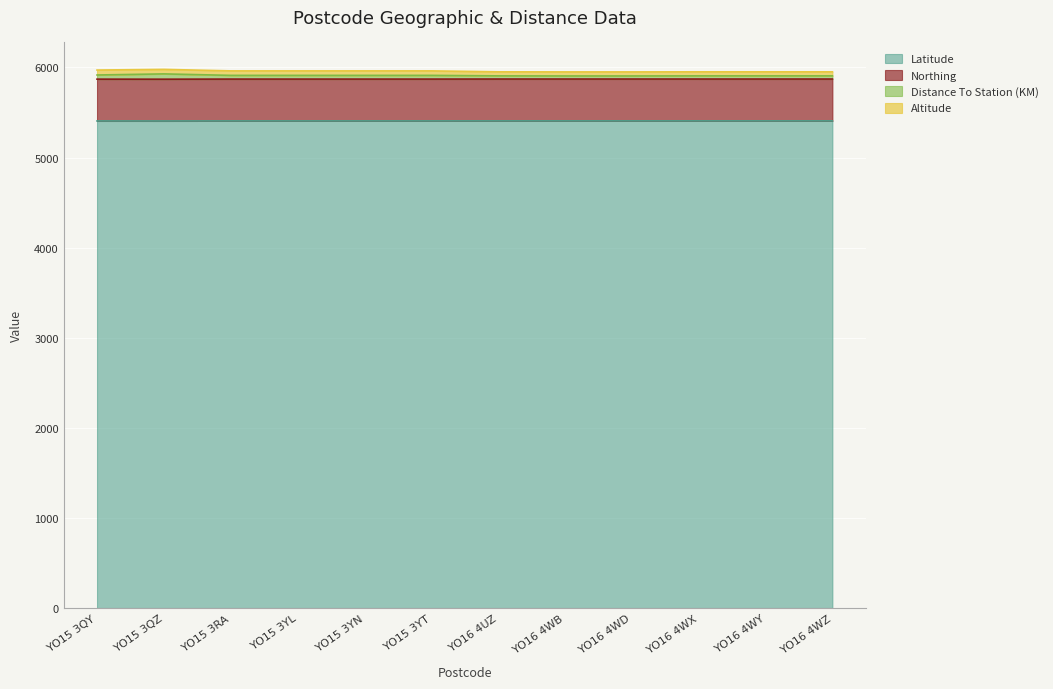

Is it true that Latitude equals 5406.6 at YO16 4WY?

True